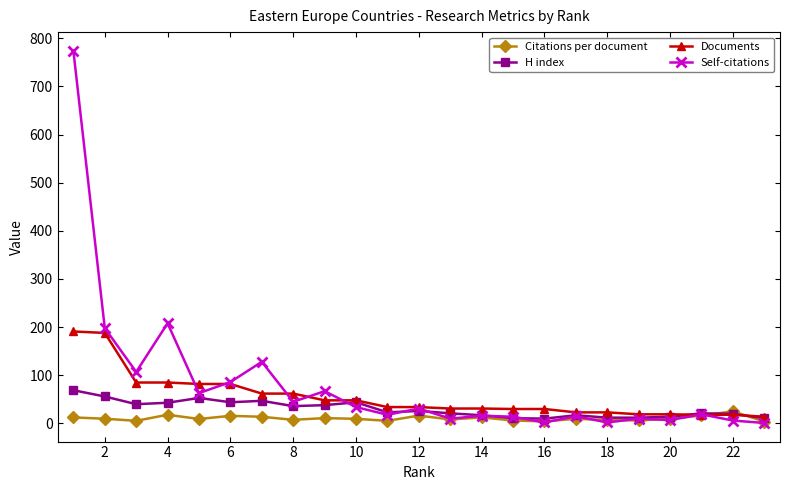

Which series has the largest range (max minus min)?

Self-citations